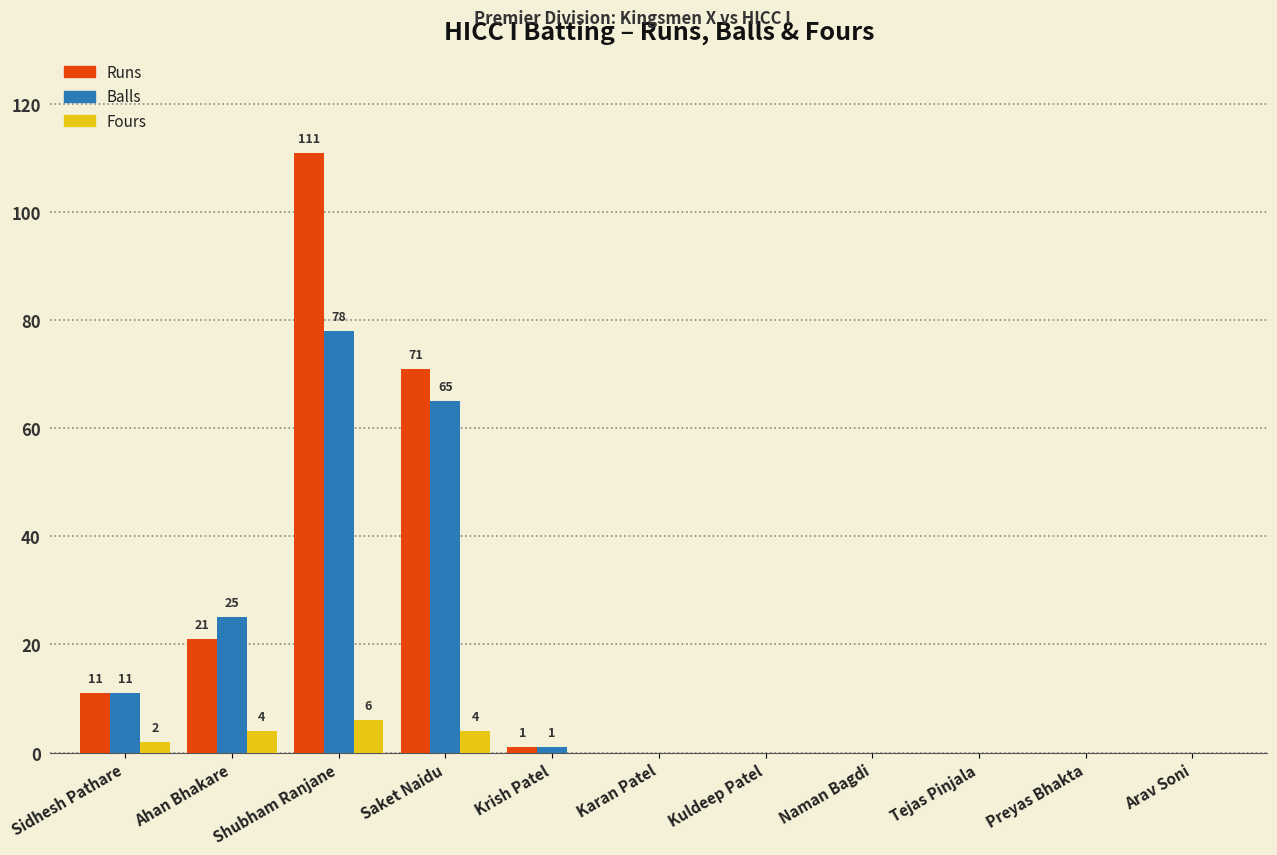

Is it true that Runs equals 0 at Karan Patel?

True